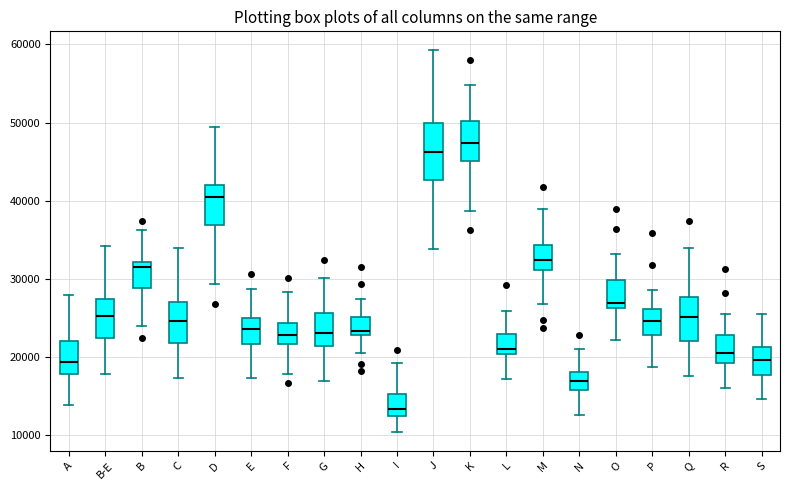

Which box is the tallest, from its lower edge to its upper edge?

J